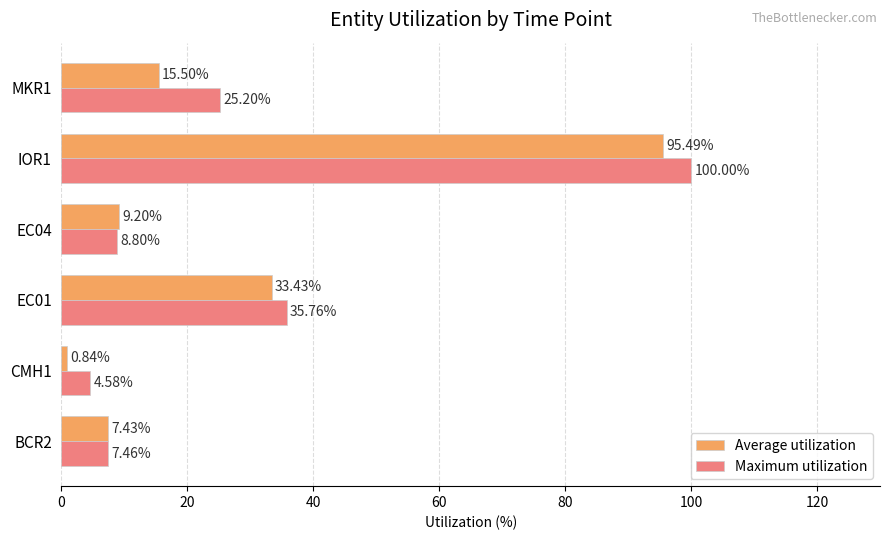

At which label does Maximum utilization reach its minimum?

CMH1